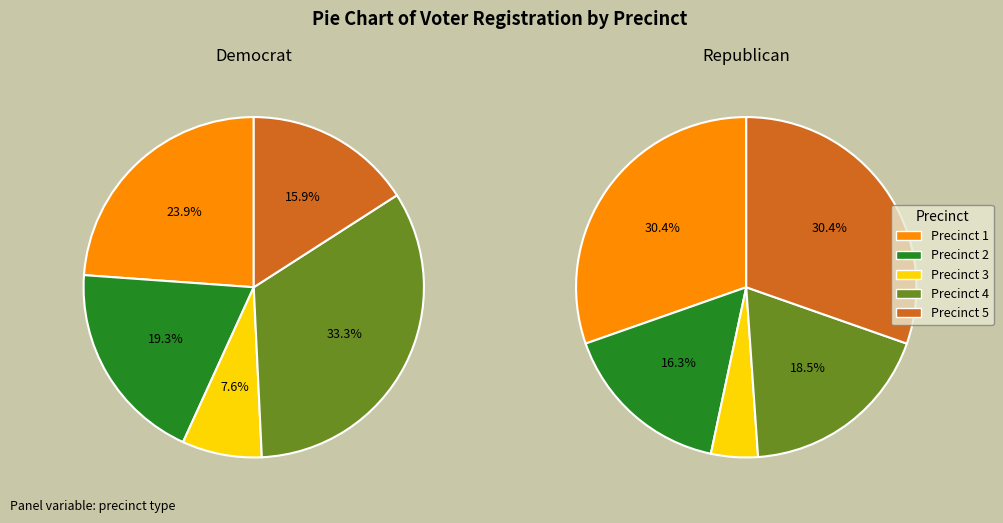

What is the difference between the highest and lowest values at 3?

14